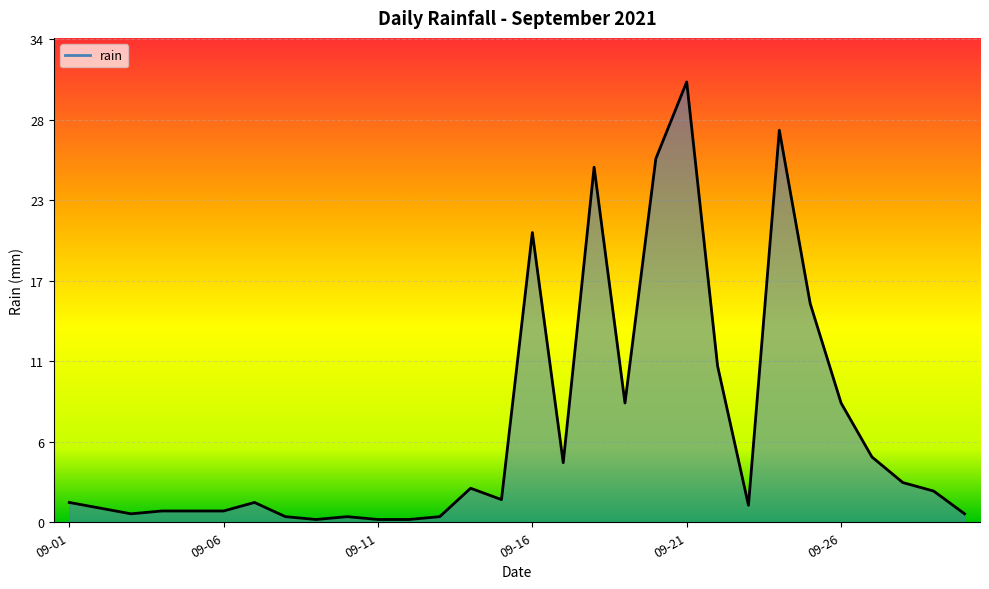

Reading left to right, what are all the values shown in this chart?

1.4	1.0	0.6	0.8	0.8	0.8	1.4	0.4	0.2	0.4	0.2	0.2	0.4	2.4	1.6	20.4	4.2	25.0	8.4	25.6	31.0	11.0	1.2	27.6	15.4	8.4	4.6	2.8	2.2	0.6